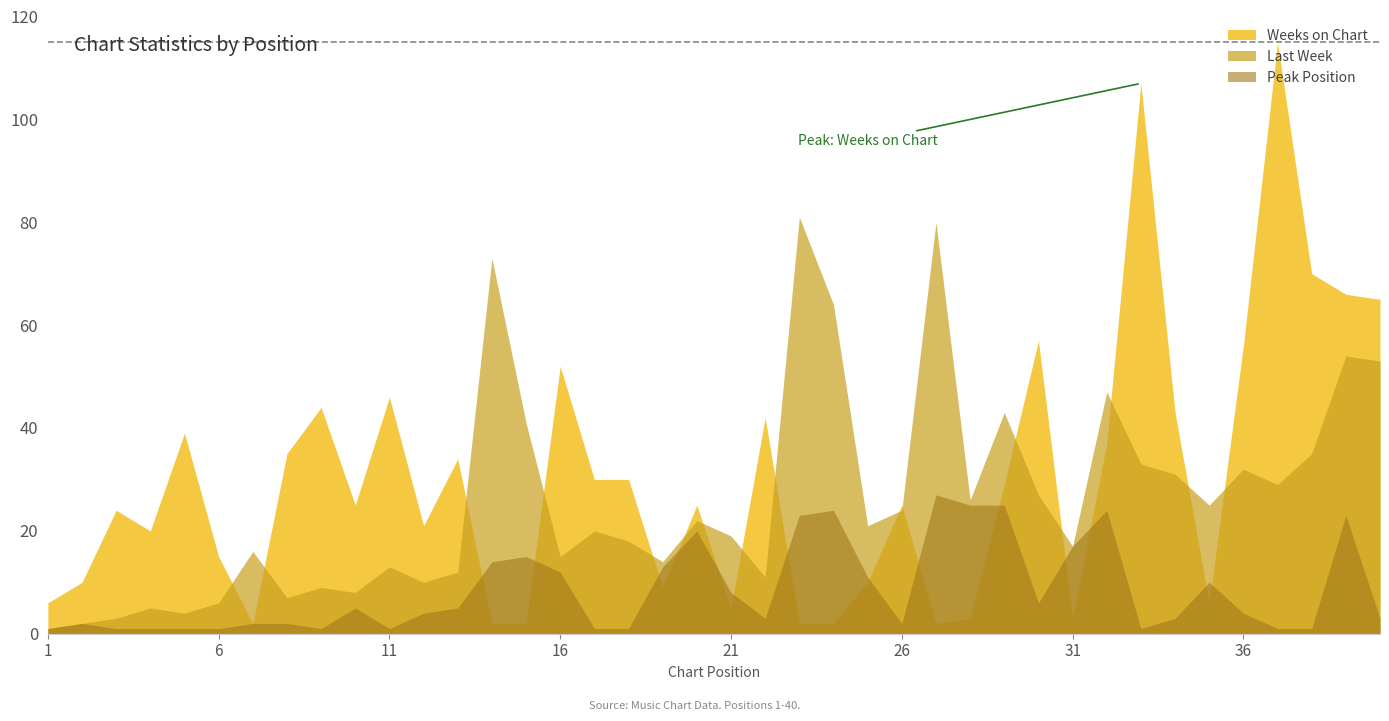

Rank the categories by Weeks on Chart value from highest to lowest.

37, 33, 38, 39, 40, 30, 36, 16, 11, 9, 34, 22, 5, 32, 8, 13, 17, 18, 29, 10, 20, 26, 3, 12, 4, 6, 2, 25, 19, 1, 35, 21, 28, 31, 7, 14, 15, 23, 24, 27